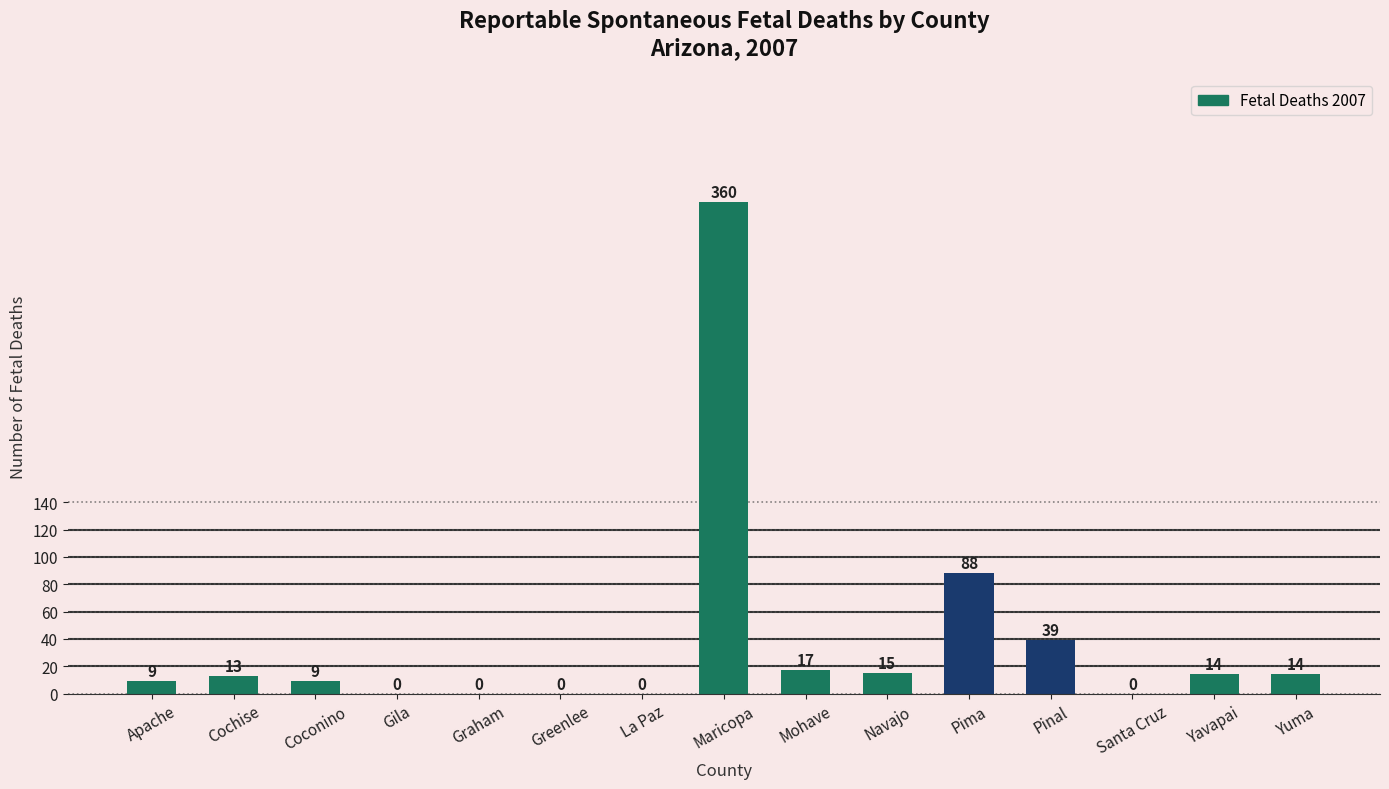

At which category does the chart reach its peak across all series?

Maricopa